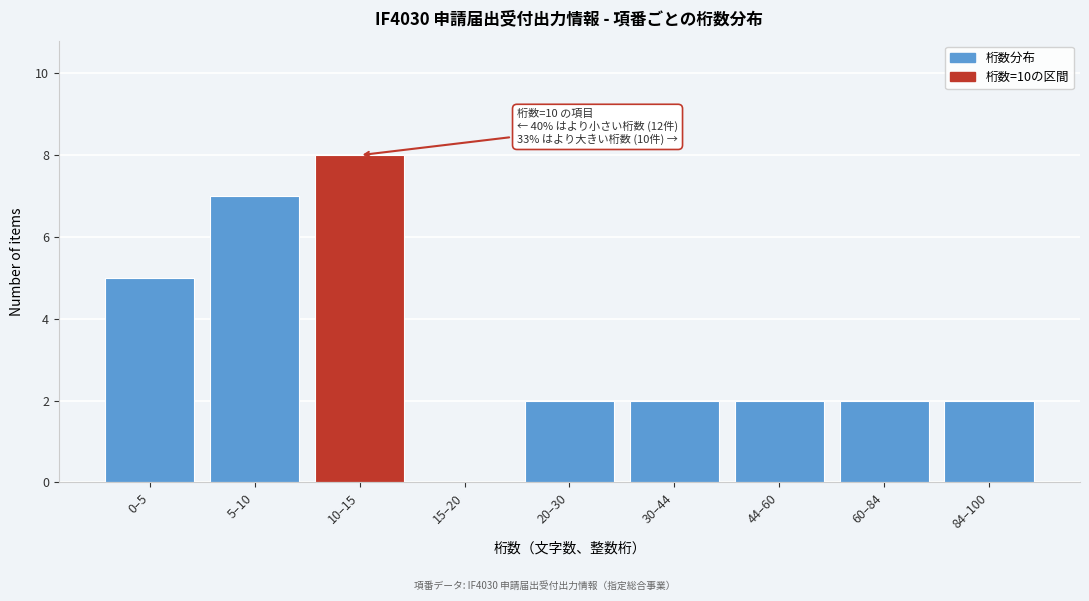

Reading left to right, list all the values displayed in this chart.

0–5=5	5–10=7	10–15=8	15–20=0	20–30=2	30–44=2	44–60=2	60–84=2	84–100=2